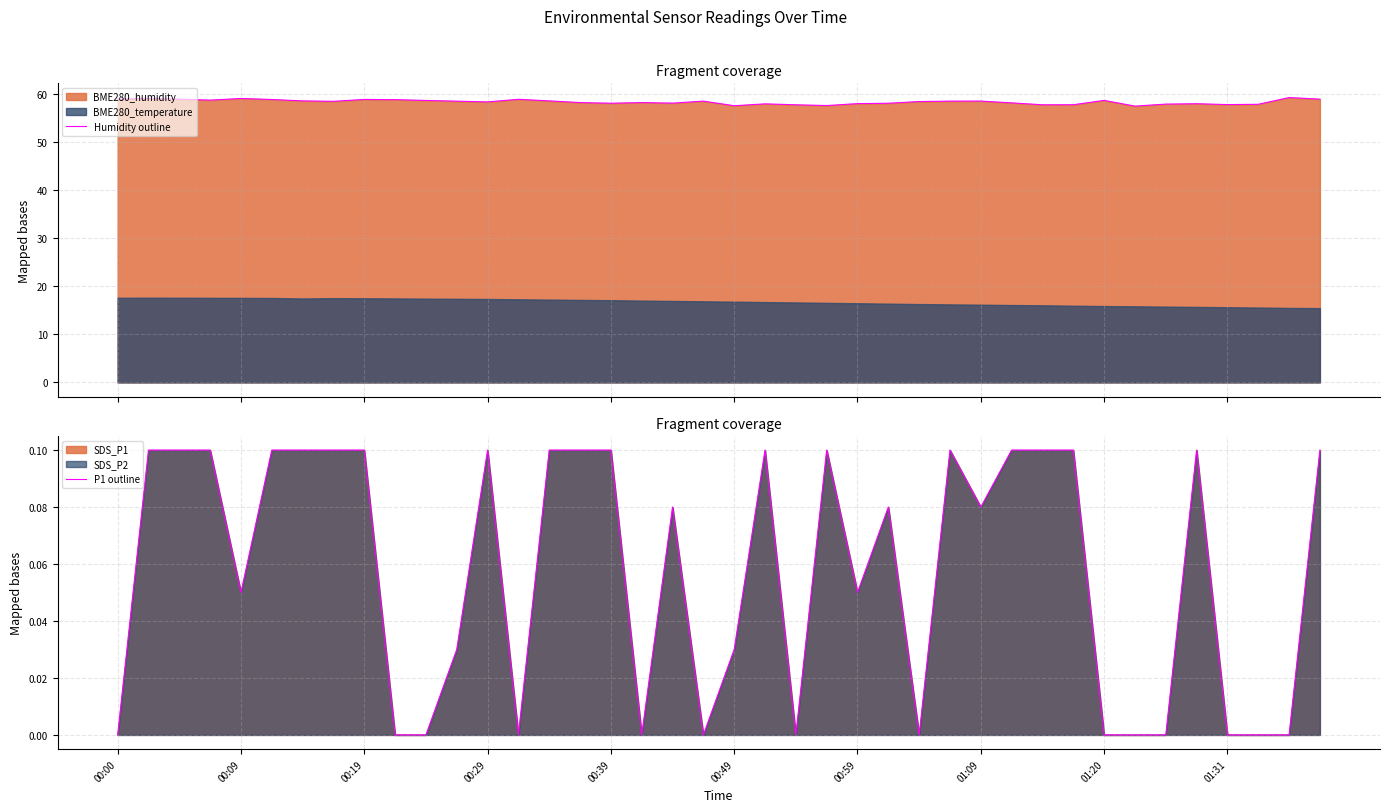

How many categories are shown in the chart?

40